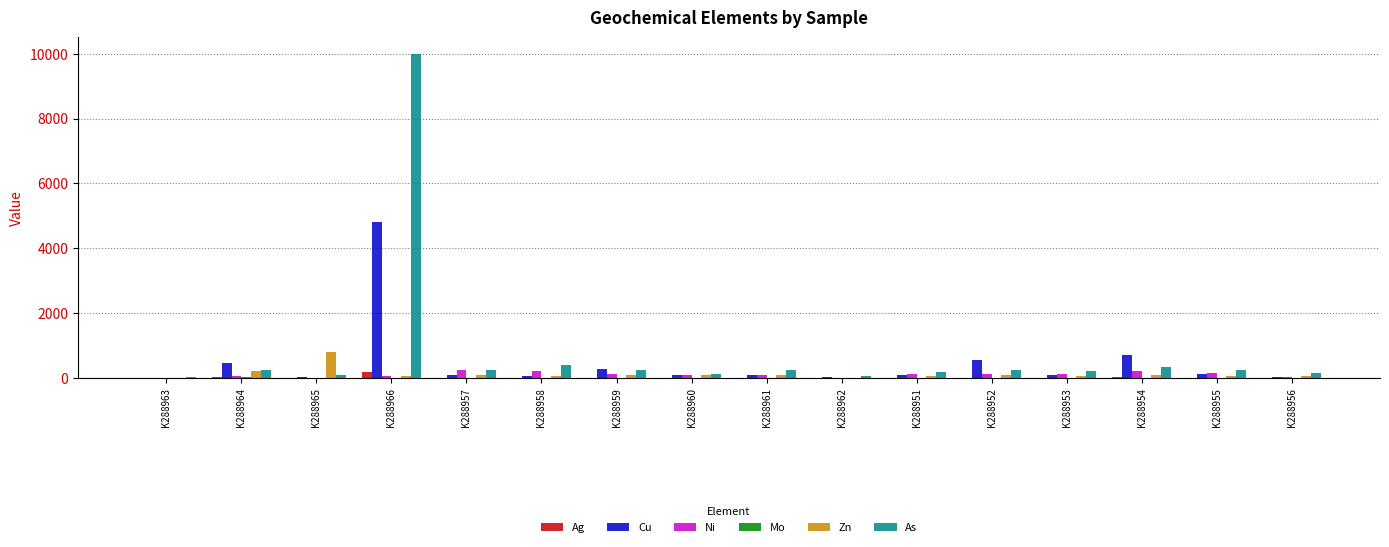

Which series has the widest spread of values?

As